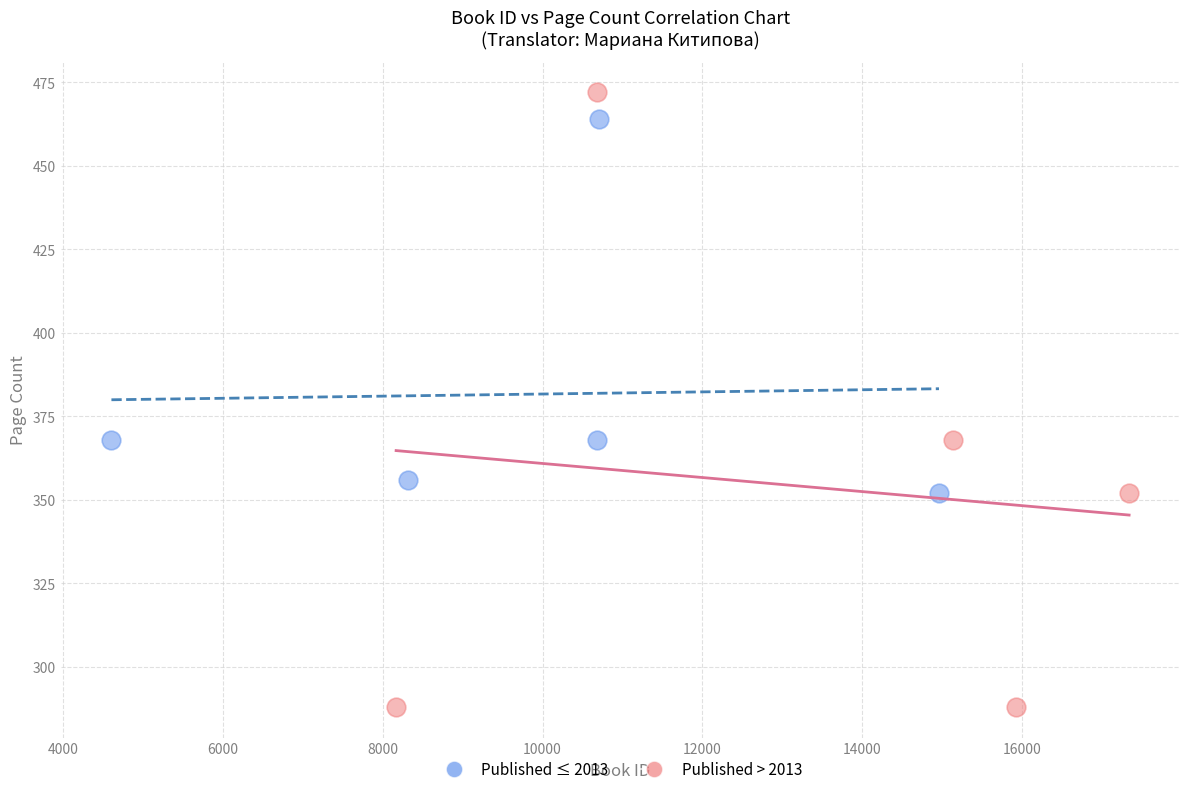

Which series has the largest Y range (max minus min)?

Published > 2013